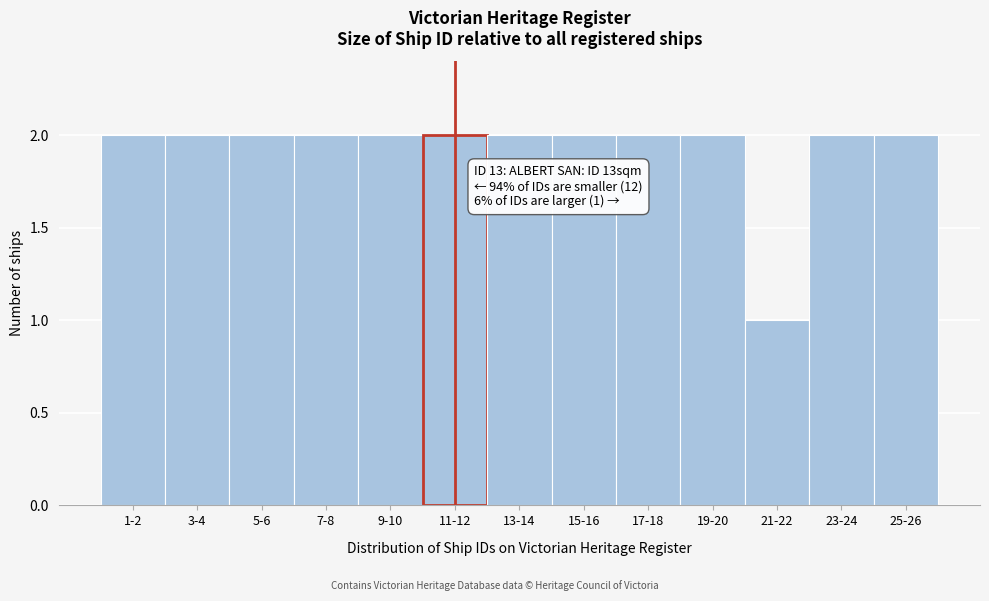

Reading left to right, transcribe all the data shown in this chart.

1-2=2	3-4=2	5-6=2	7-8=2	9-10=2	11-12=2	13-14=2	15-16=2	17-18=2	19-20=2	21-22=1	23-24=2	25-26=2